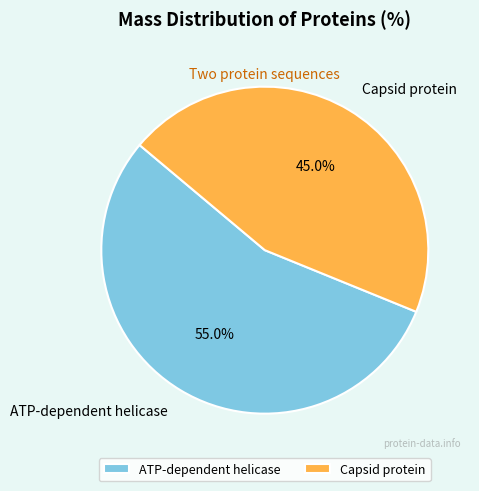

Does ATP-dependent helicase represent more than half of the total?

Yes